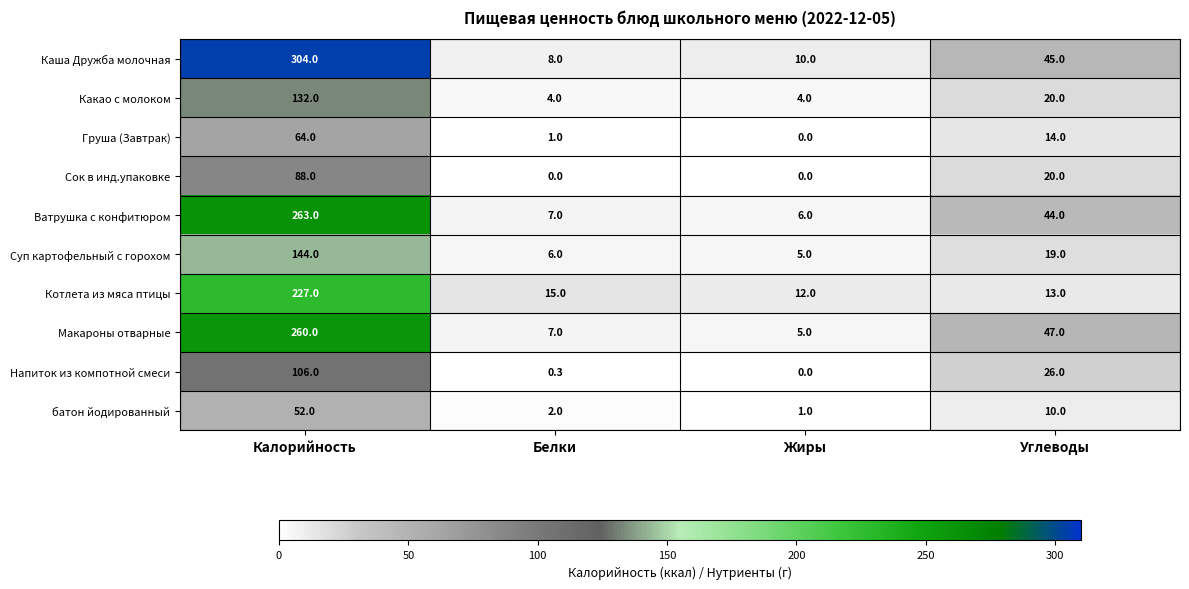

Between Белки and Жиры, which series saw the biggest shift?

Котлета из мяса птицы